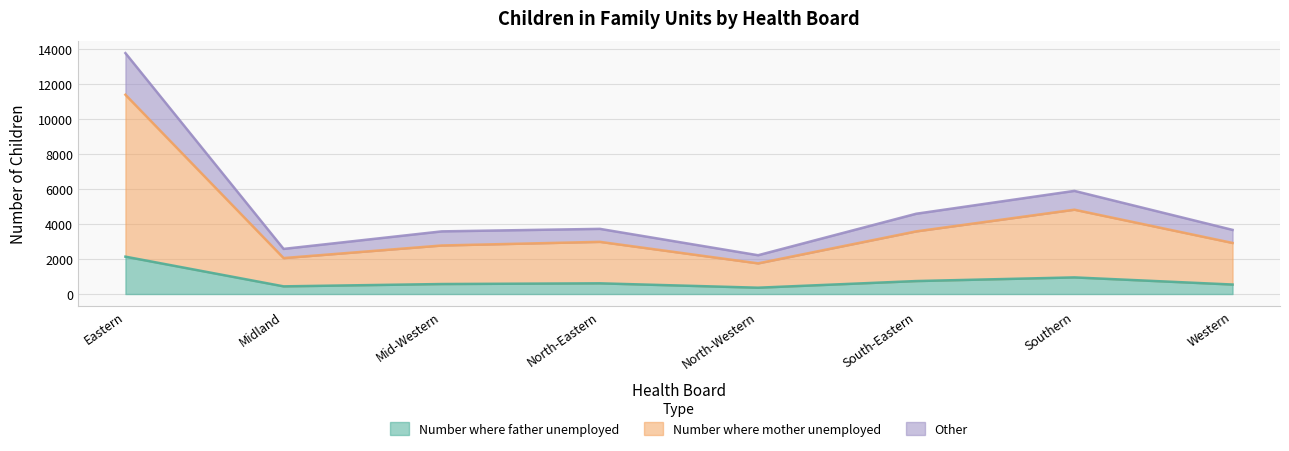

What is the value of the Other point at the 4th from the left?

3728